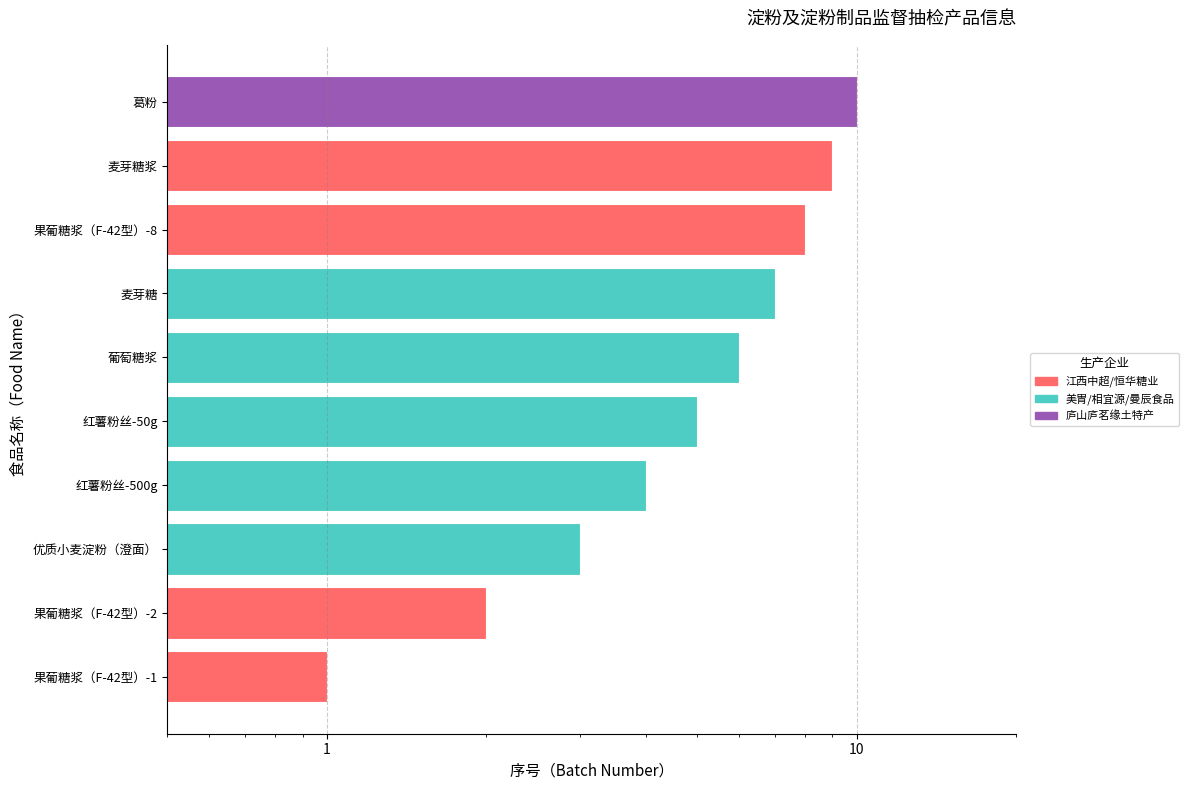

What is the label of the 10th bar from the left?

葛粉